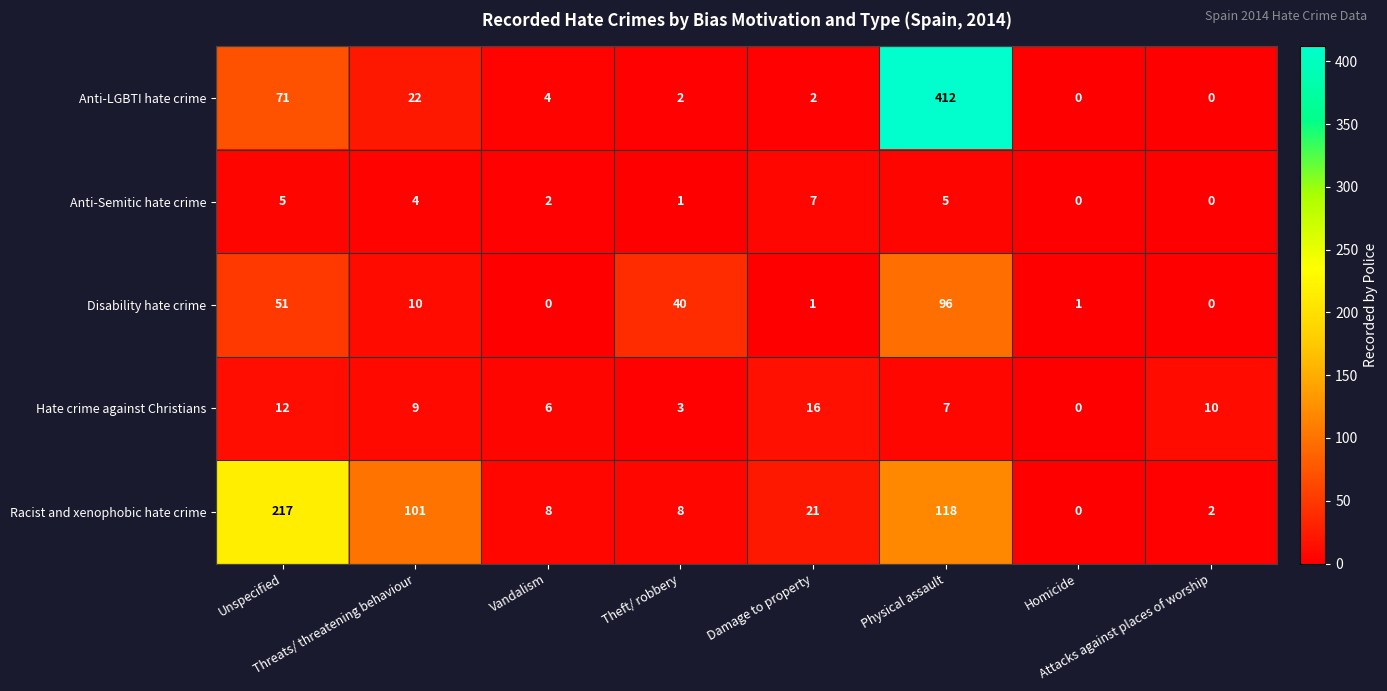

What is the difference between the maximum and minimum values in the Anti-Semitic hate crime series?

7